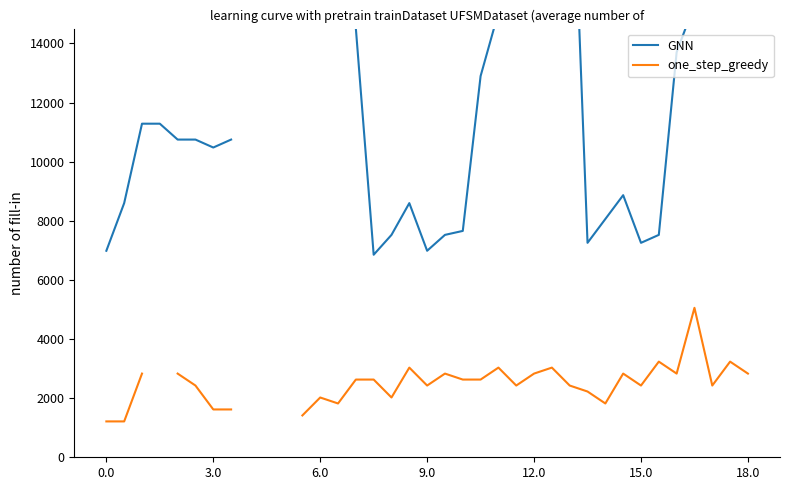

How many interior local valleys does the one_step_greedy series have?

8